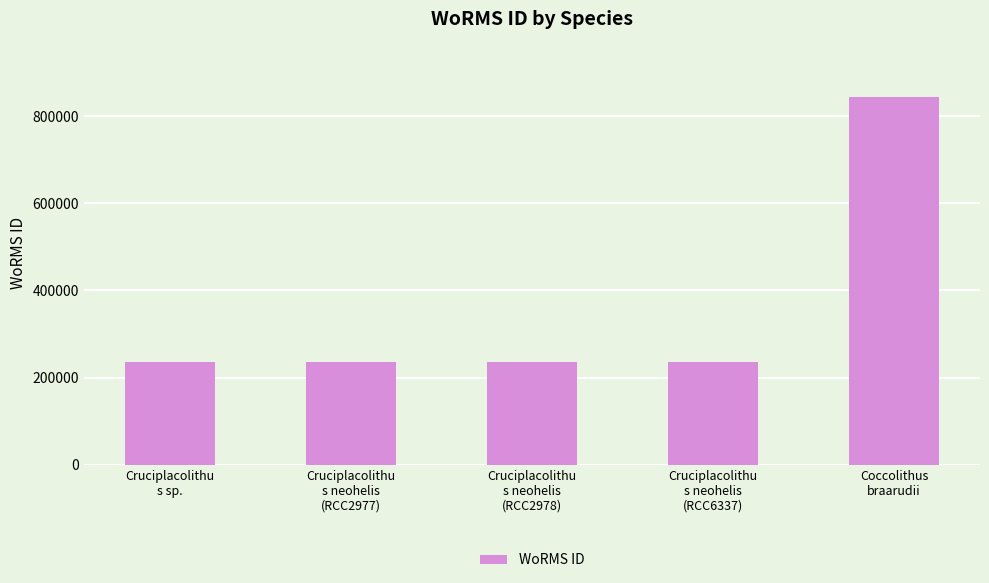

Approximately how many times larger is the value at Coccolithus
braarudii compared to Cruciplacolithu
s neohelis
(RCC2977)?

3.6